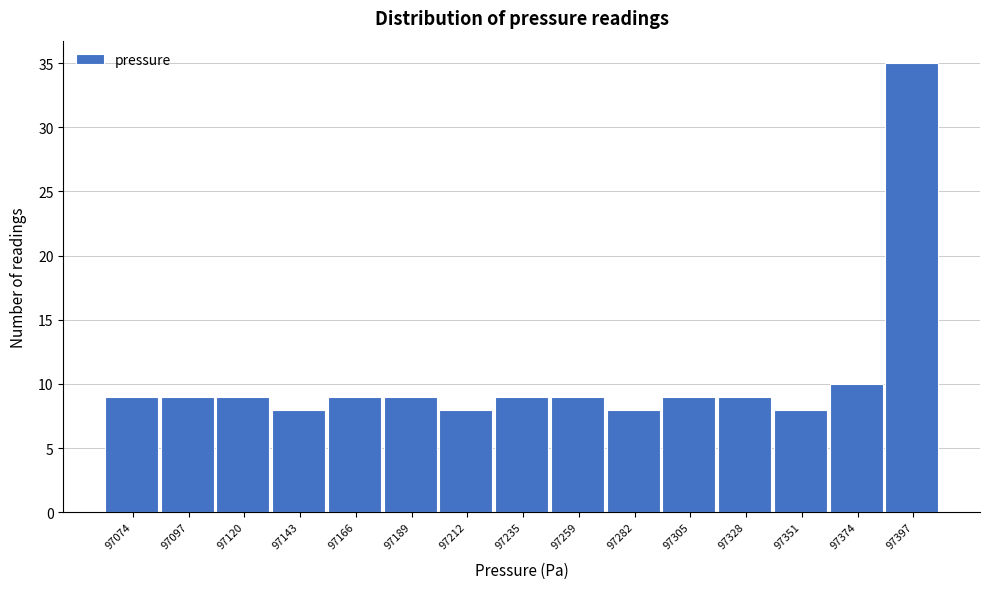

Reading left to right, extract all data points from this chart.

97074=9	97097=9	97120=9	97143=8	97166=9	97189=9	97212=8	97235=9	97259=9	97282=8	97305=9	97328=9	97351=8	97374=10	97397=35